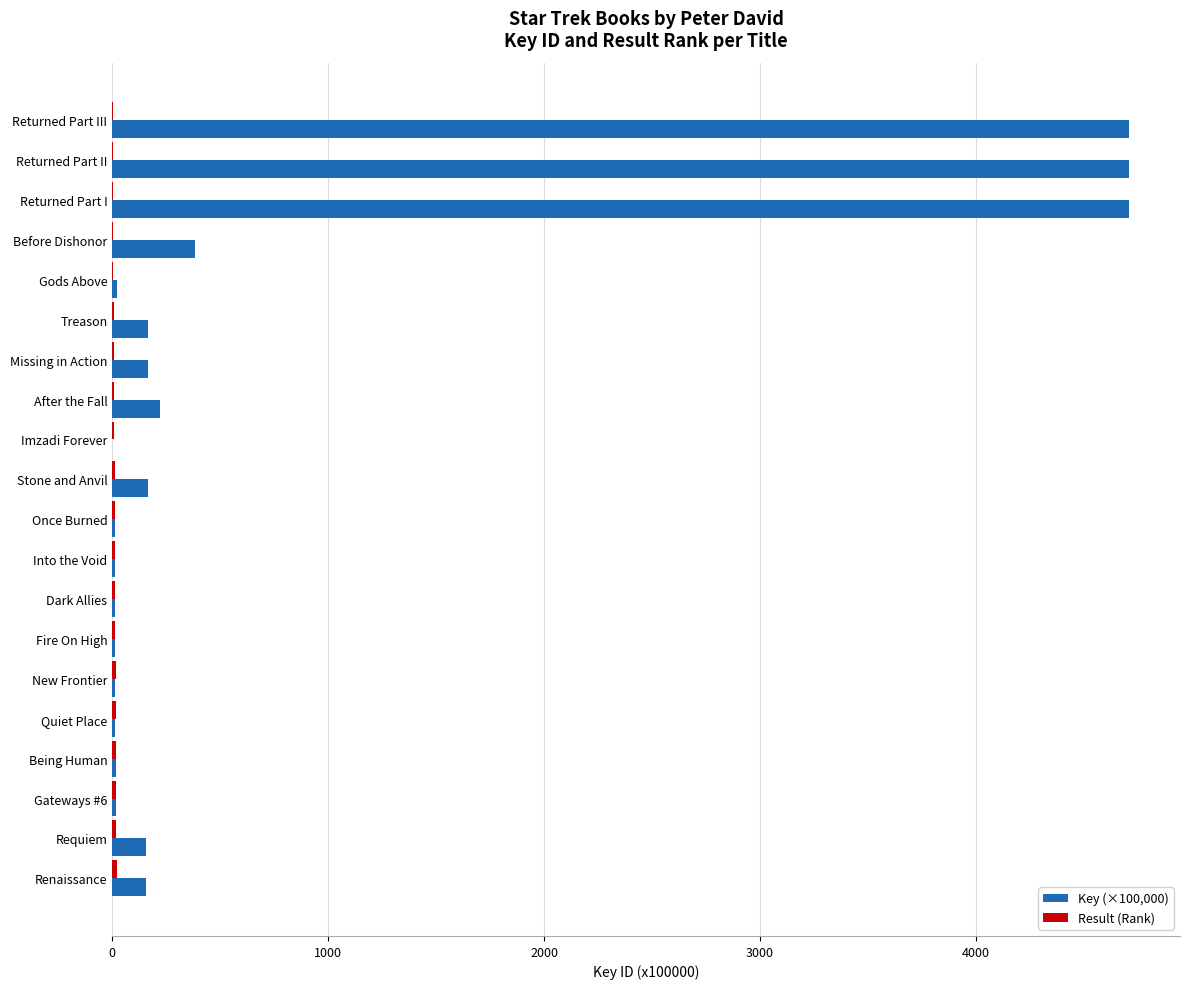

Which series has the largest total across all categories?

Key (×100,000)